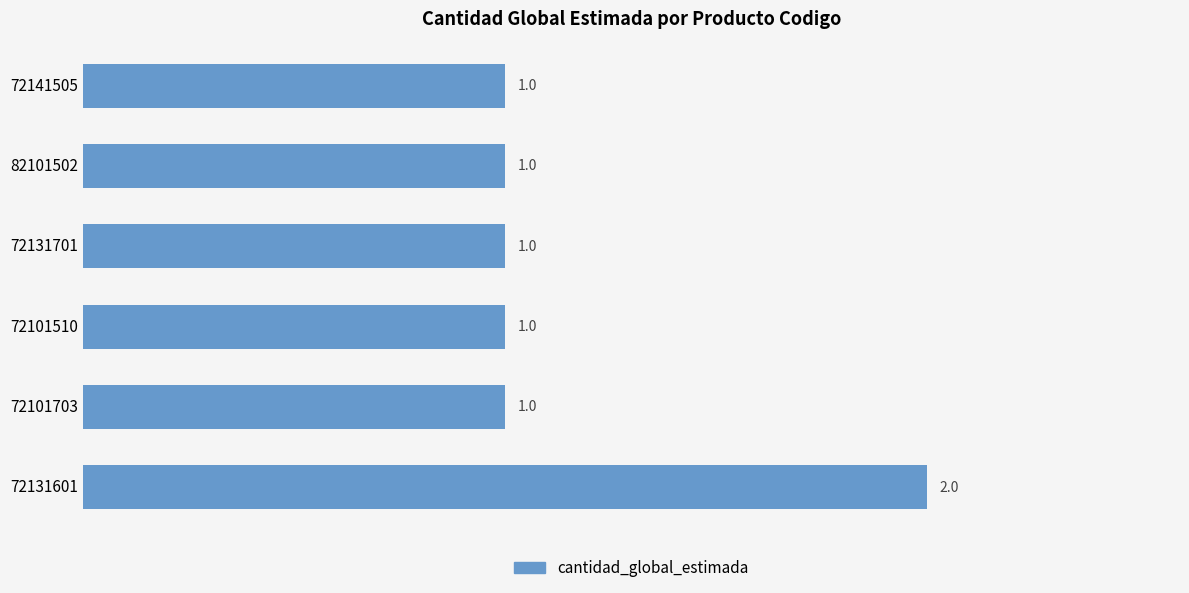

How many values are between 1 and 2?

6